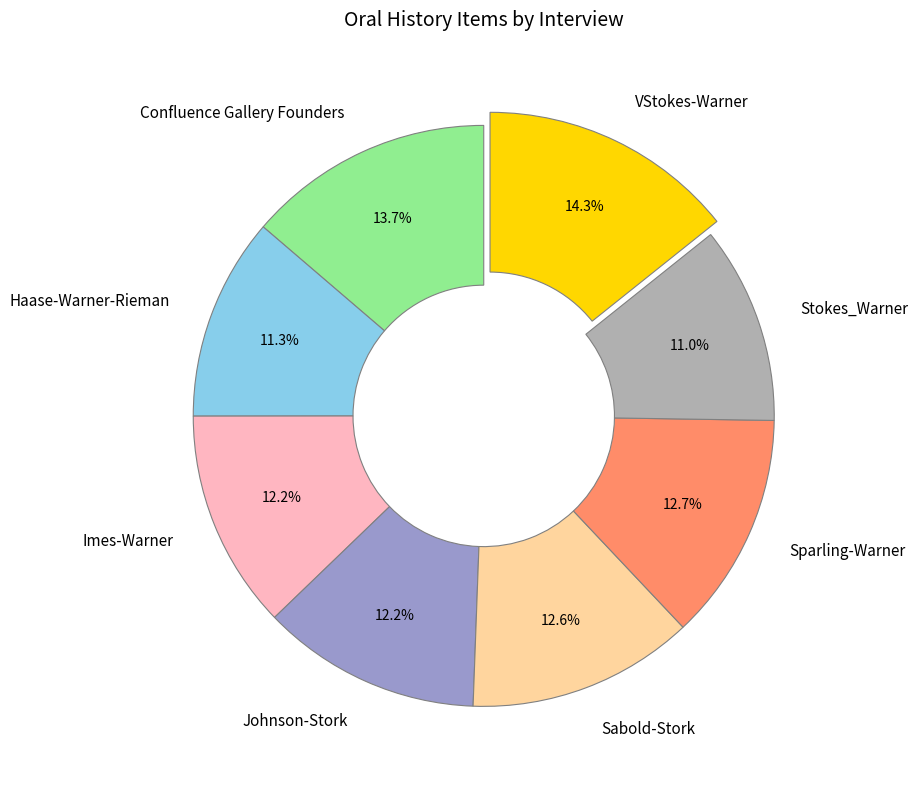

Do Sparling-Warner and Johnson-Stork together represent more than half of the pie?

No